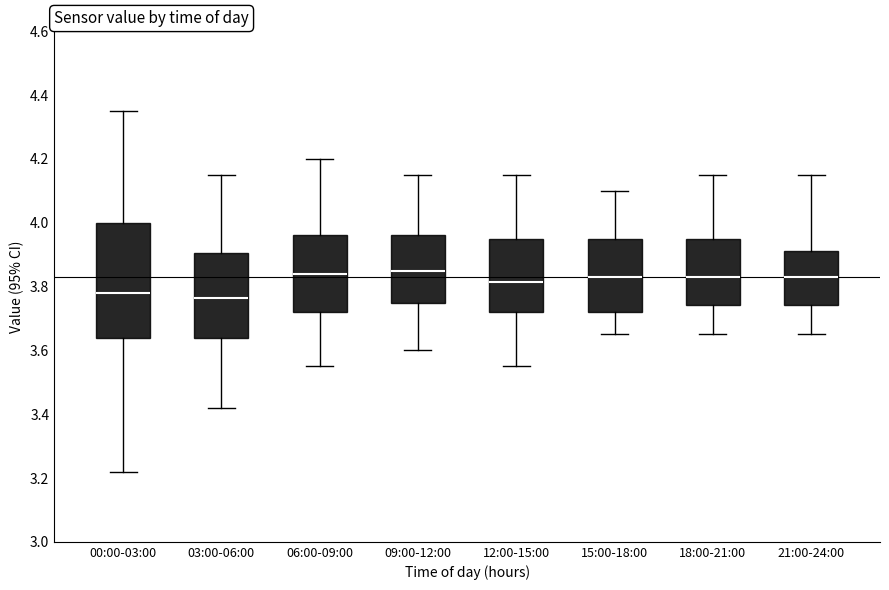

Reading left to right, read every box against the y-axis: the position of its median line, the range the box covers, and the ends of its whiskers. The values are not printed on the chart, so give them approximately, as read against the axis.

00:00-03:00: median 3.78, box 3.64 to 4.00, whiskers 3.22 to 4.36
03:00-06:00: median 3.76, box 3.64 to 3.90, whiskers 3.42 to 4.16
06:00-09:00: median 3.84, box 3.72 to 3.96, whiskers 3.56 to 4.20
09:00-12:00: median 3.86, box 3.76 to 3.96, whiskers 3.60 to 4.16
12:00-15:00: median 3.82, box 3.72 to 3.96, whiskers 3.56 to 4.16
15:00-18:00: median 3.84, box 3.72 to 3.96, whiskers 3.66 to 4.10
18:00-21:00: median 3.84, box 3.74 to 3.96, whiskers 3.66 to 4.16
21:00-24:00: median 3.84, box 3.74 to 3.92, whiskers 3.66 to 4.16